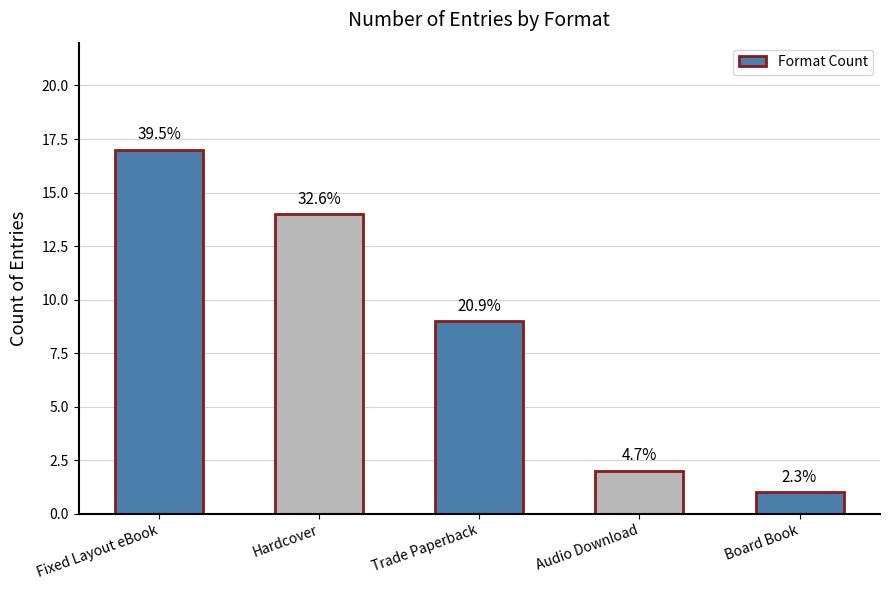

What is the smallest value displayed?

1